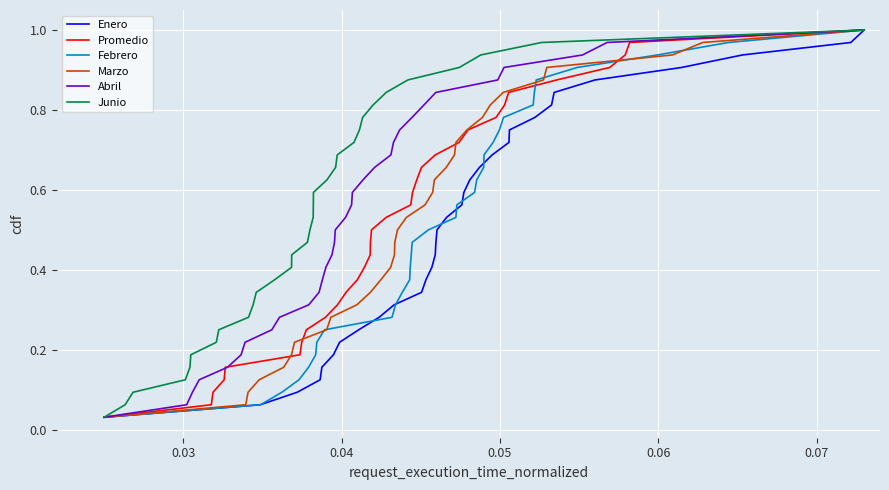

Count the number of data series in this chart.

6